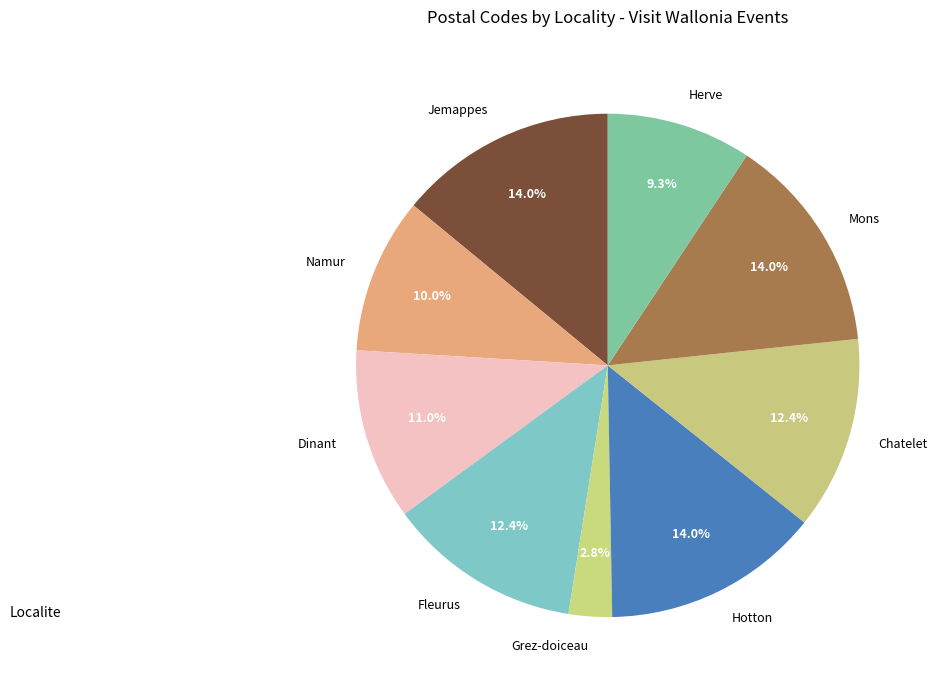

To the nearest percent, what percentage of the pie is Herve?

9%